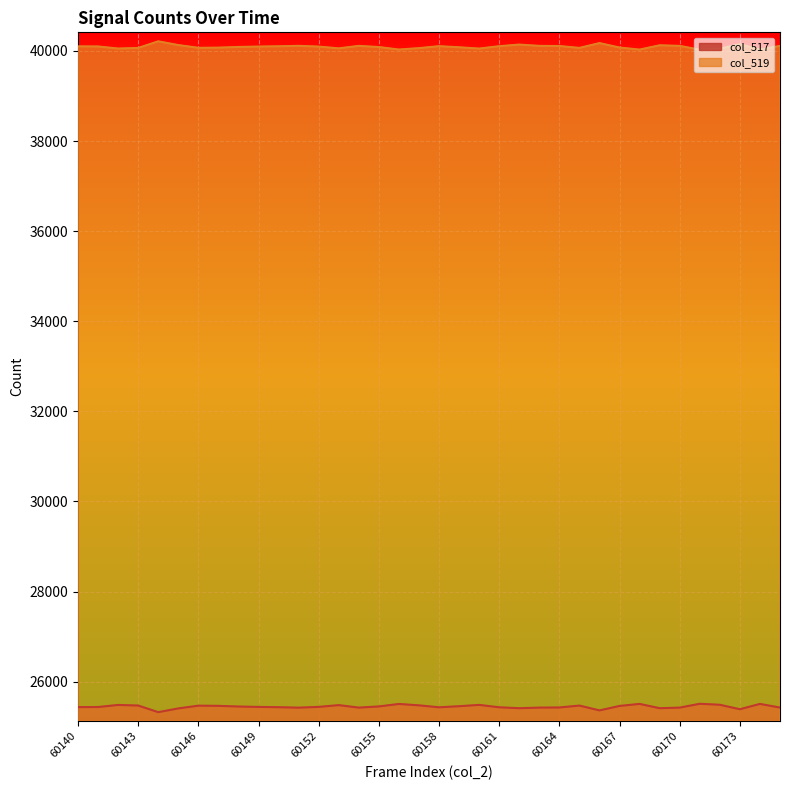

What are all the series names shown in the legend?

col_517, col_519